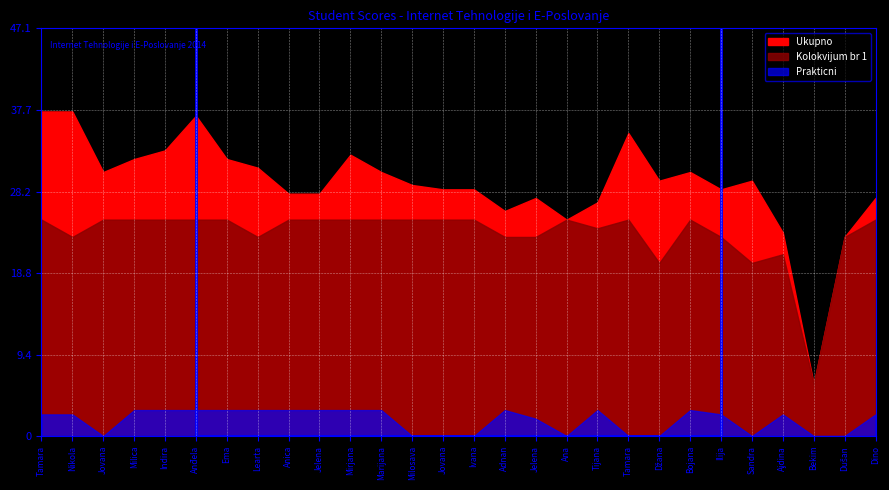

Rank the series by their maximum value, from lowest to highest.

Prakticni, Kolokvijum br 1, Ukupno